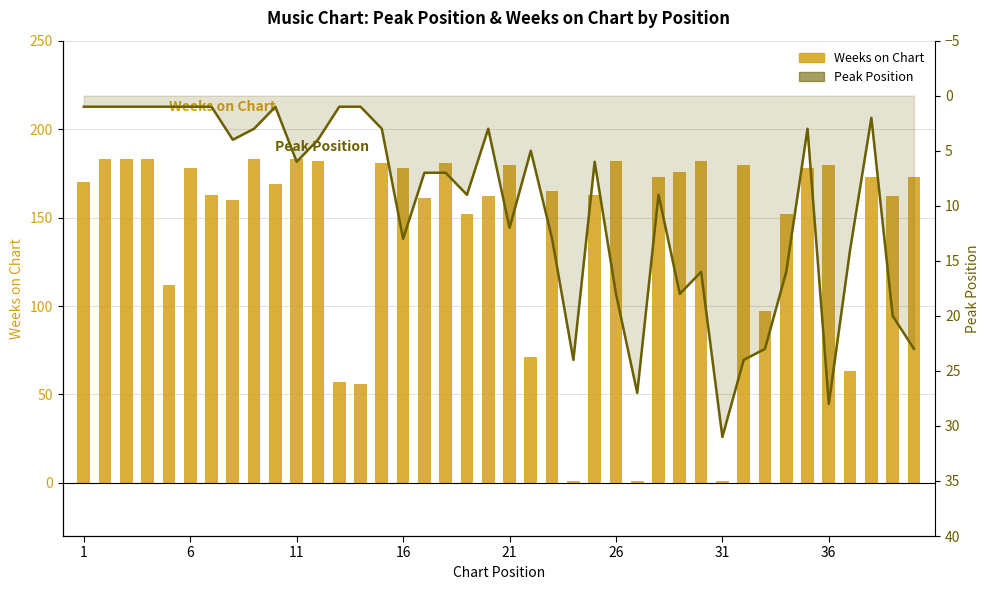

The value of Weeks on Chart at 12 is 102. True or false?

False